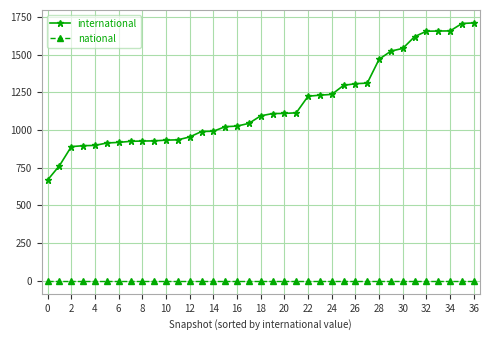

Which series has the largest total across all categories?

international